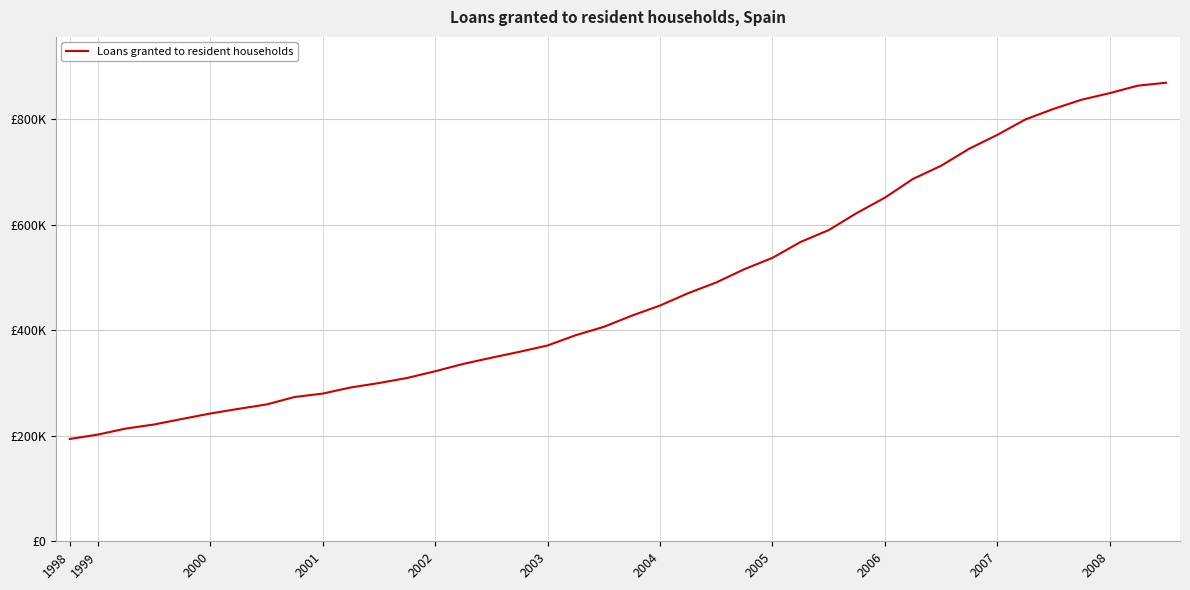

Rank the categories by value from highest to lowest.

39, 38, 37, 36, 35, 34, 33, 32, 31, 30, 29, 28, 27, 26, 25, 24, 23, 22, 21, 20, 19, 18, 17, 16, 15, 14, 13, 12, 11, 2008, 2007, 2006, 2005, 2004, 2003, 2002, 2001, 2000, 1999, 1998